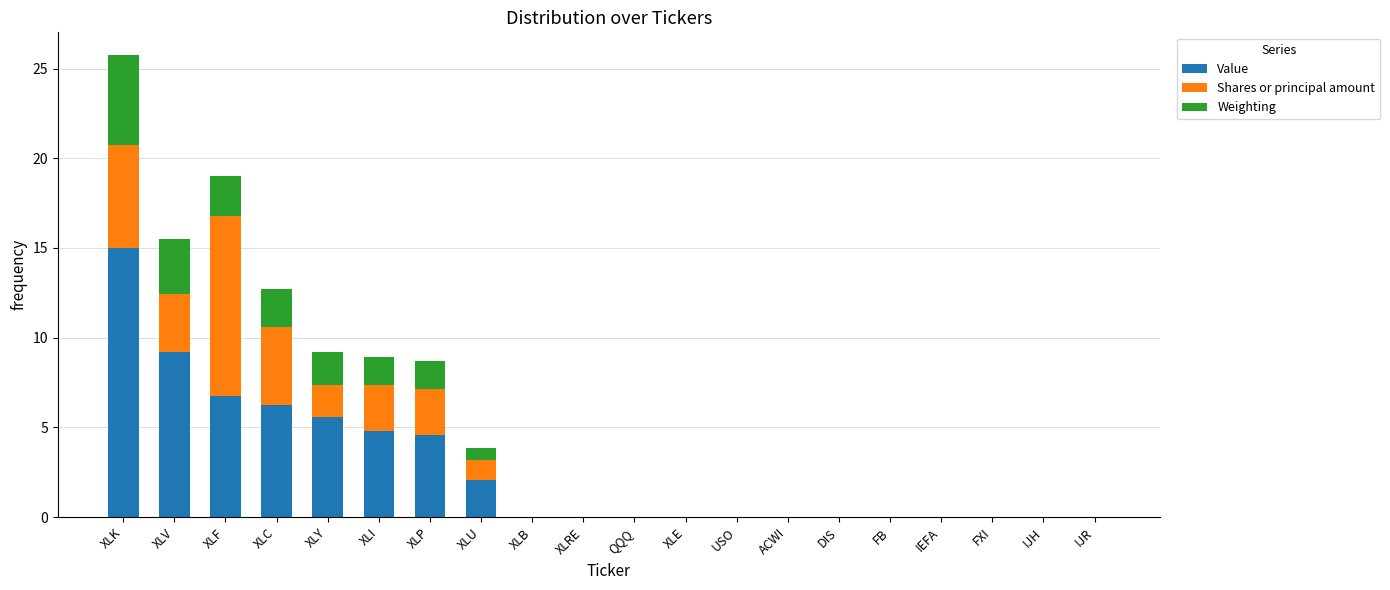

True or false: Value has a value of 0.0 at DIS.

True